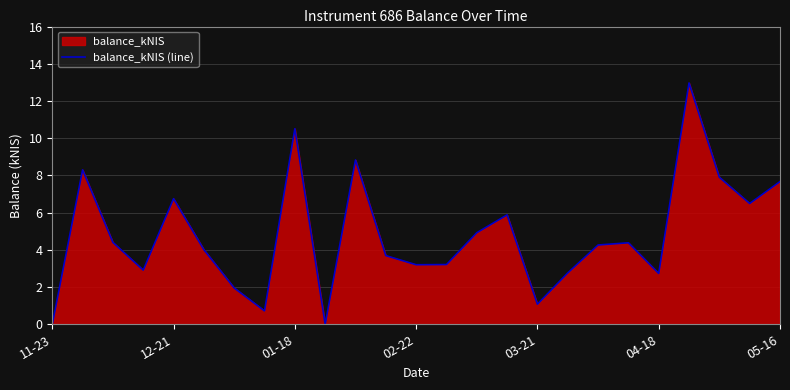

How many points are lower than both their immediate neighbors (excluding endpoints)?

7